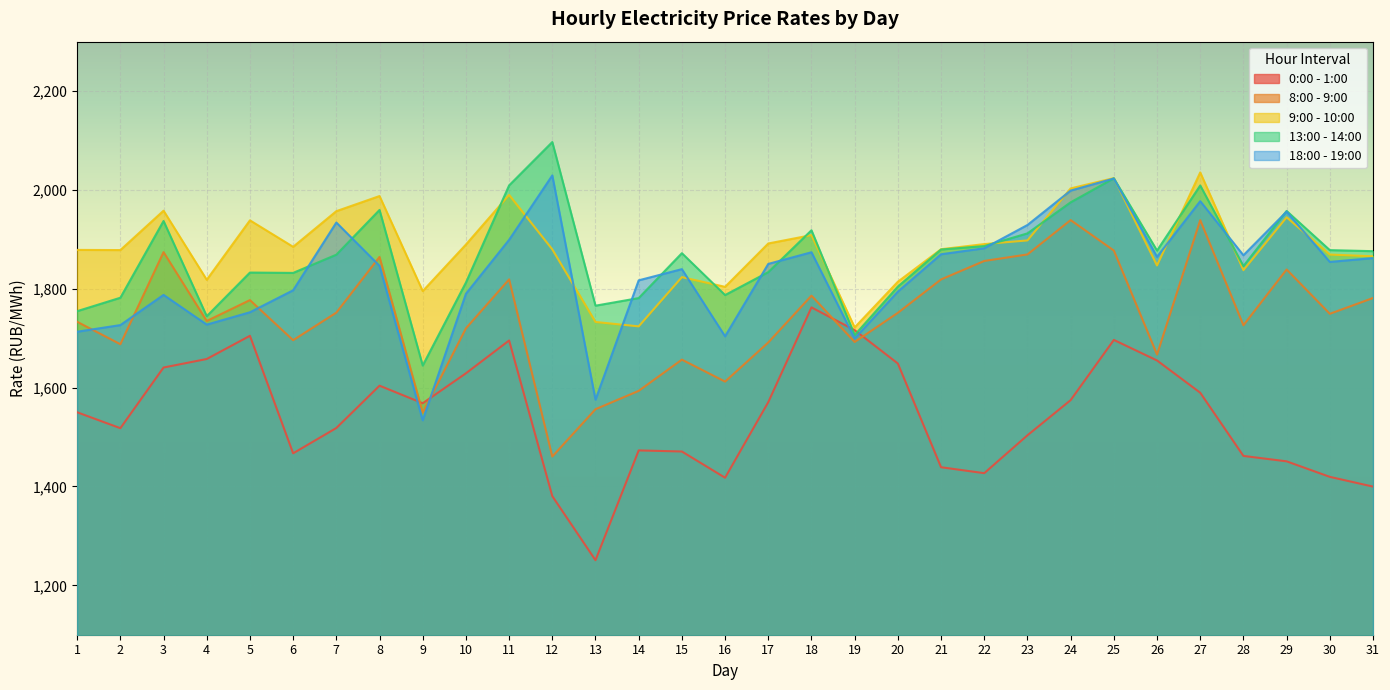

True or false: 18:00 - 19:00 has more than 2 points higher than both neighbors.

True